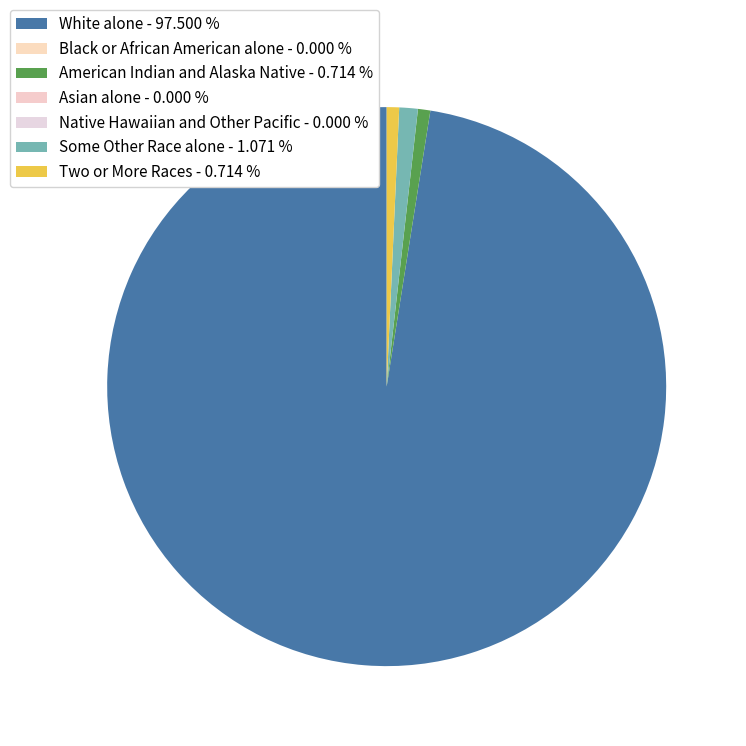

Is American Indian and Alaska Native - 0.714 % the majority of the pie?

No